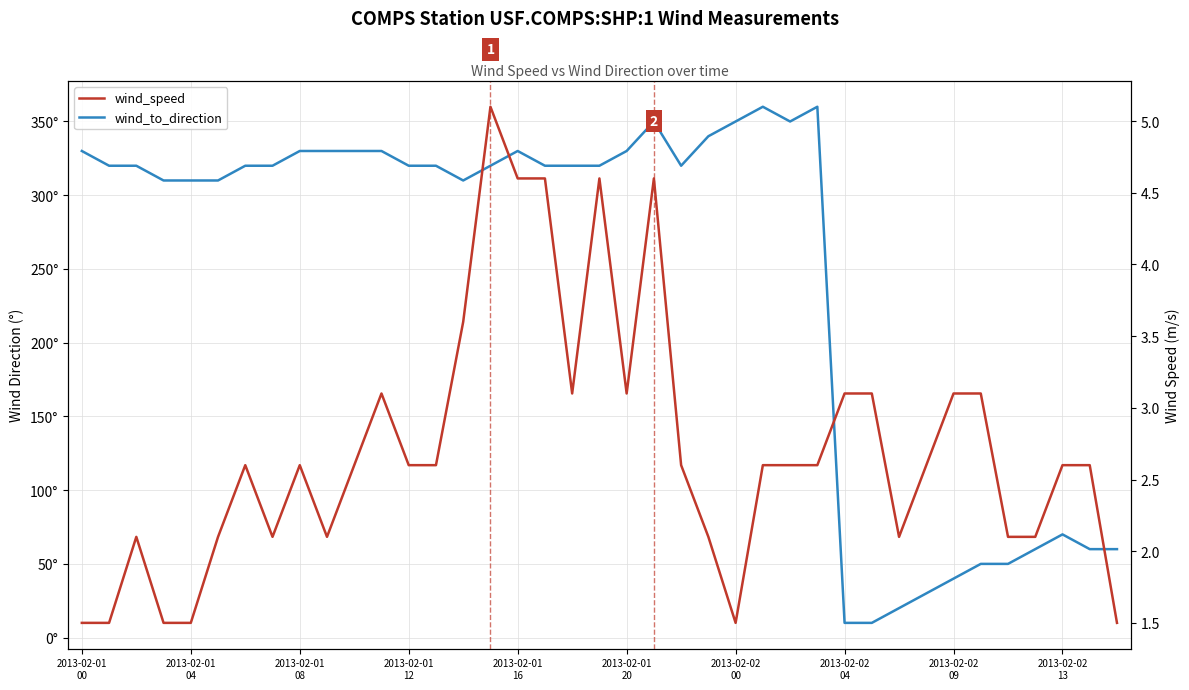

True or false: wind_to_direction and wind_speed intersect in this chart.

False